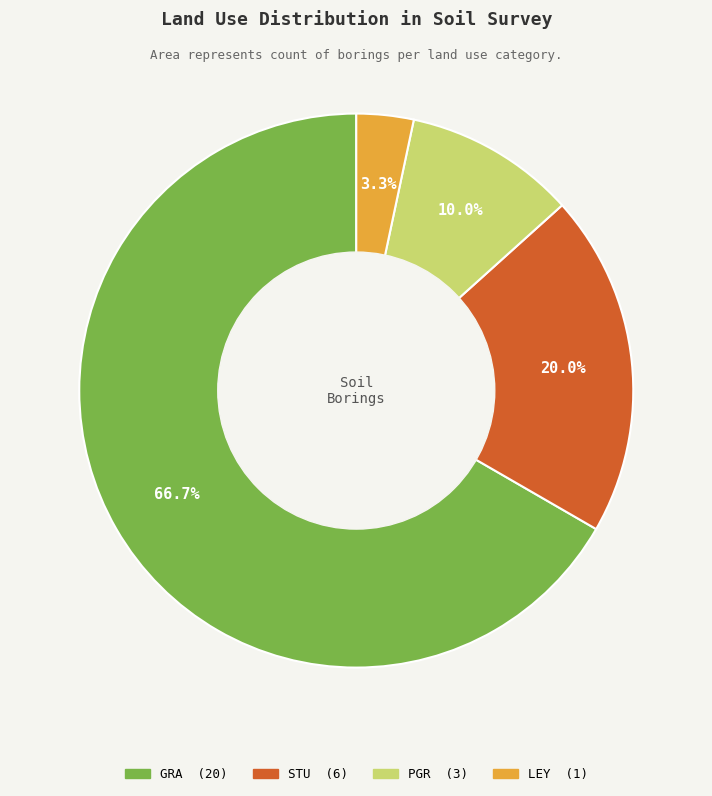

Which category has the smallest portion of the pie?

LEY